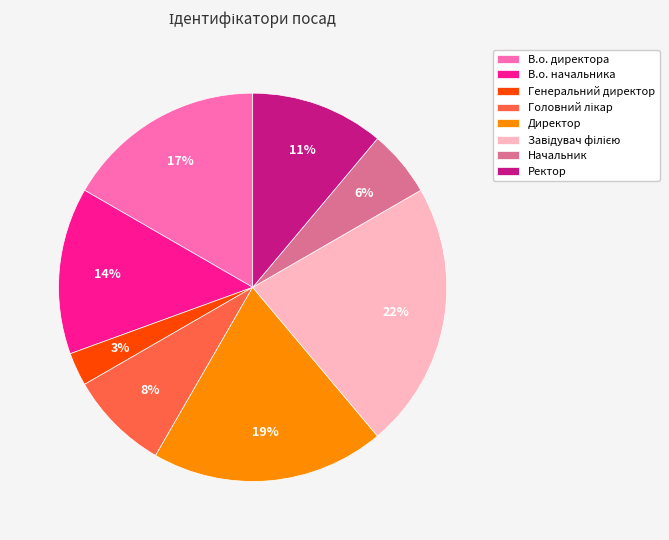

Do Директор and В.о. директора together represent more than half of the pie?

No